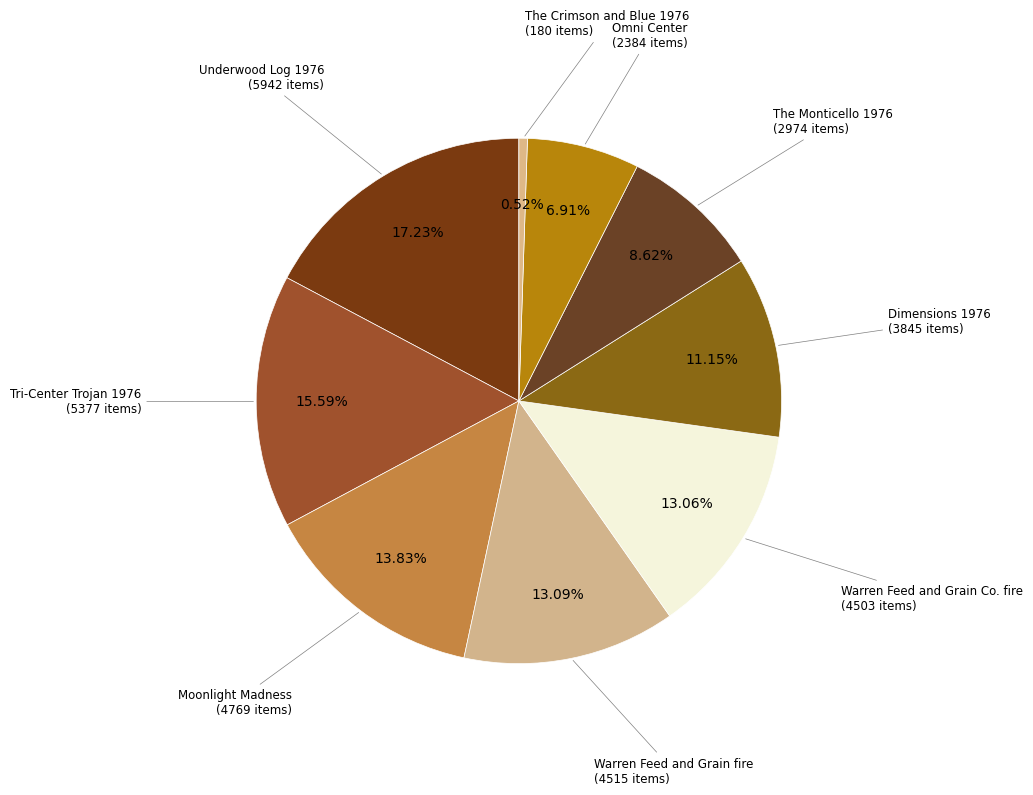

What percentage is the Omni Center slice, to the nearest percent?

7%